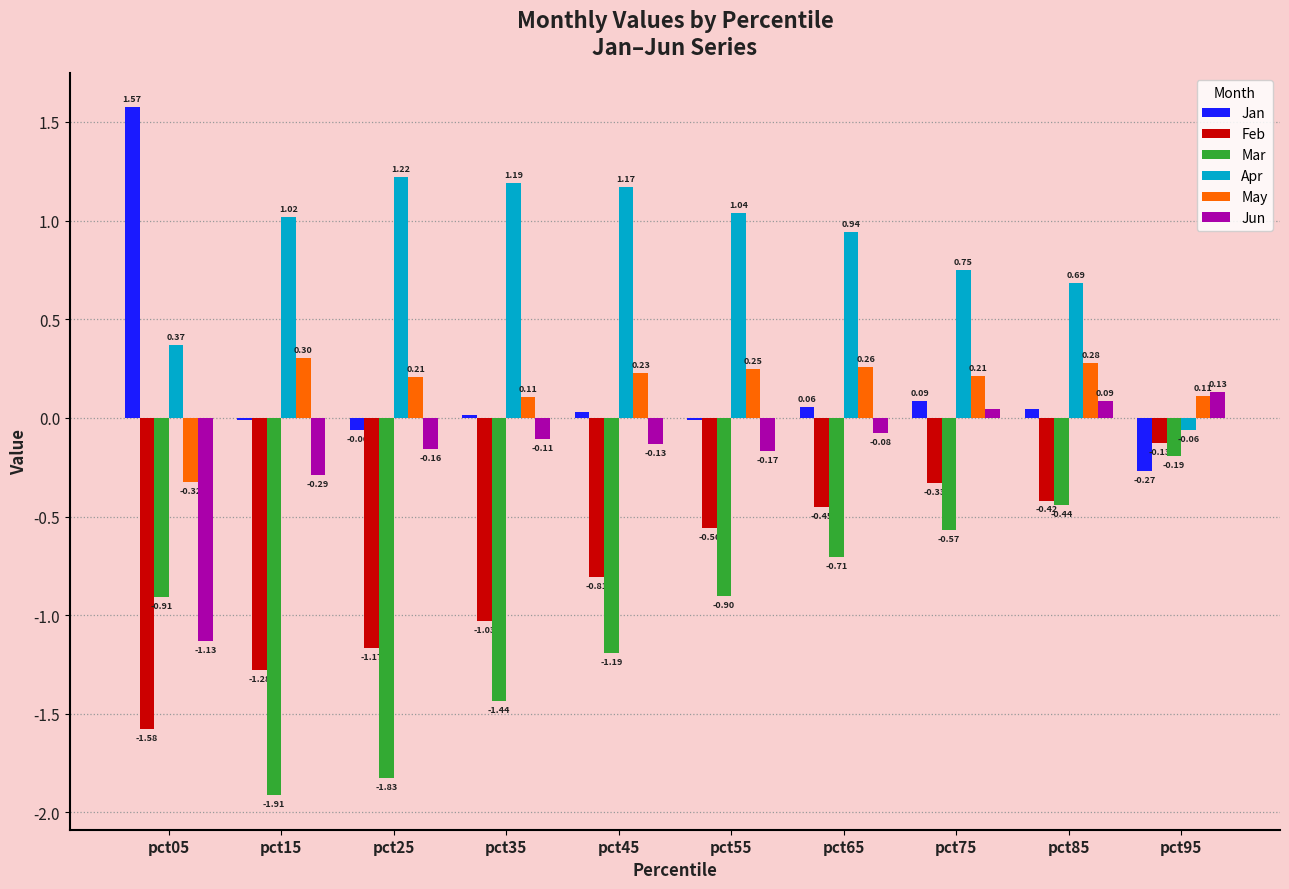

How many categories are shown in the chart?

10